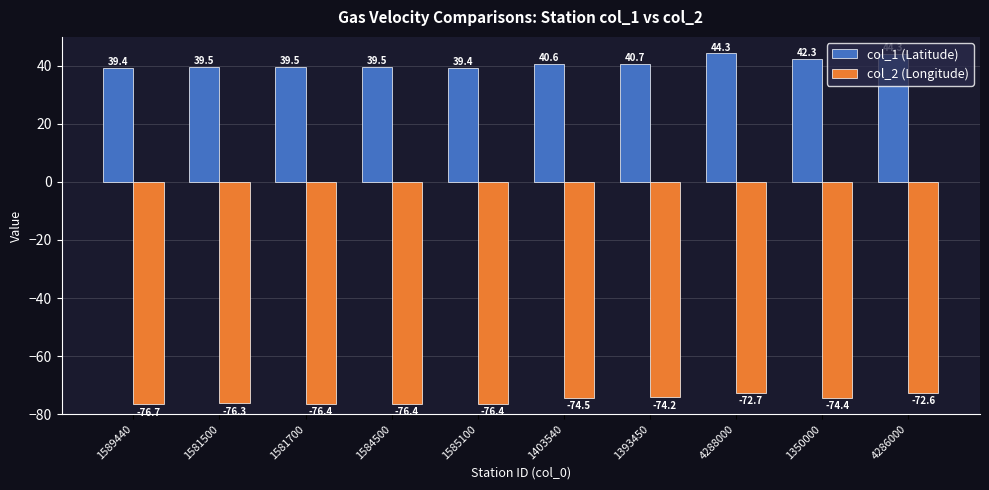

Reading right to left, list all the values displayed in this chart.

col_1 (Latitude): 4286000=44.3	1350000=42.3	4288000=44.3	1393450=40.7	1403540=40.6	1585100=39.4	1584500=39.5	1581700=39.5	1581500=39.5	1589440=39.4
col_2 (Longitude): 4286000=-72.6	1350000=-74.4	4288000=-72.7	1393450=-74.2	1403540=-74.5	1585100=-76.4	1584500=-76.4	1581700=-76.4	1581500=-76.3	1589440=-76.7